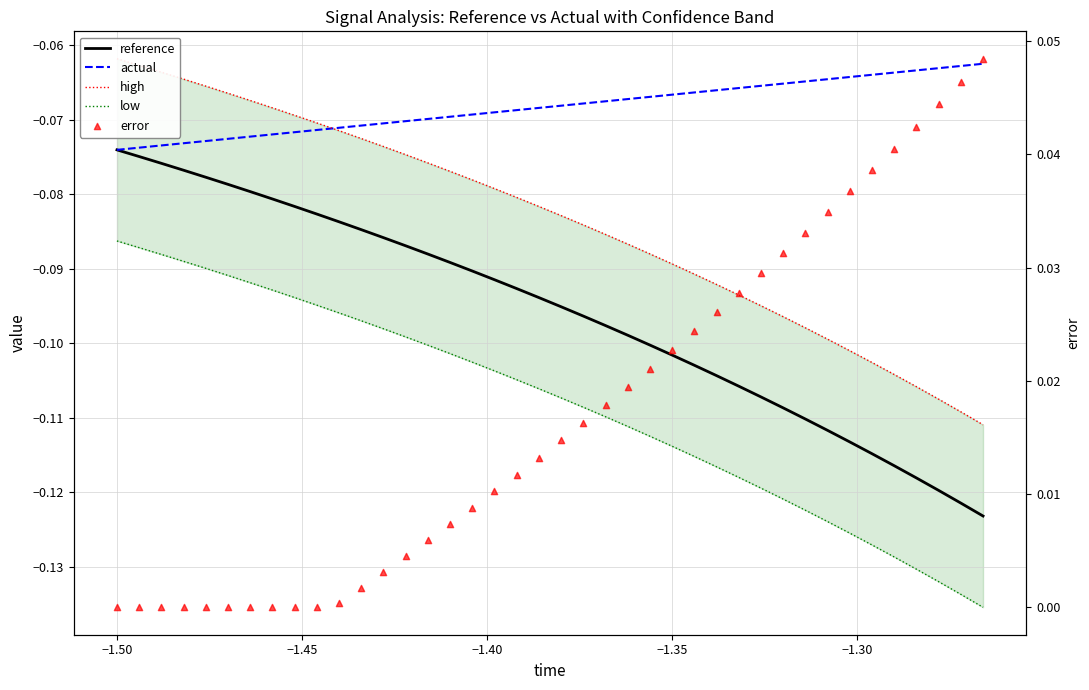

At how many categories does at least one series exceed 0?

30